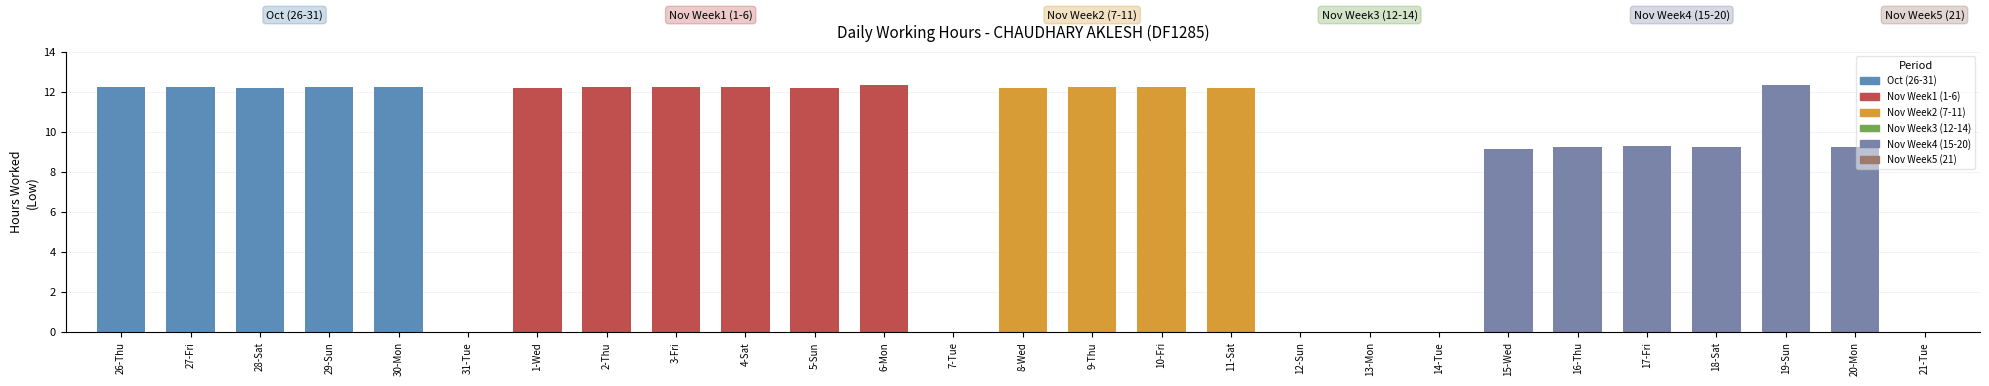

What is the change in value from 7-Tue to 20-Mon?

+9.2